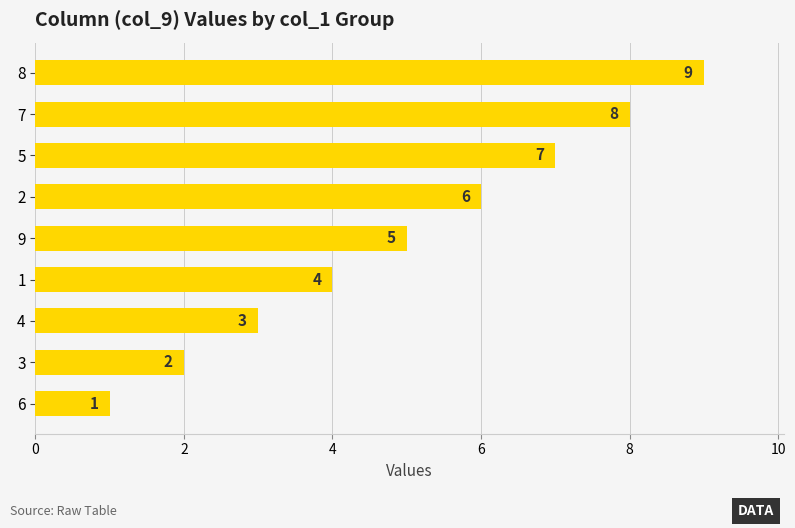

What is the sum of all values?

45